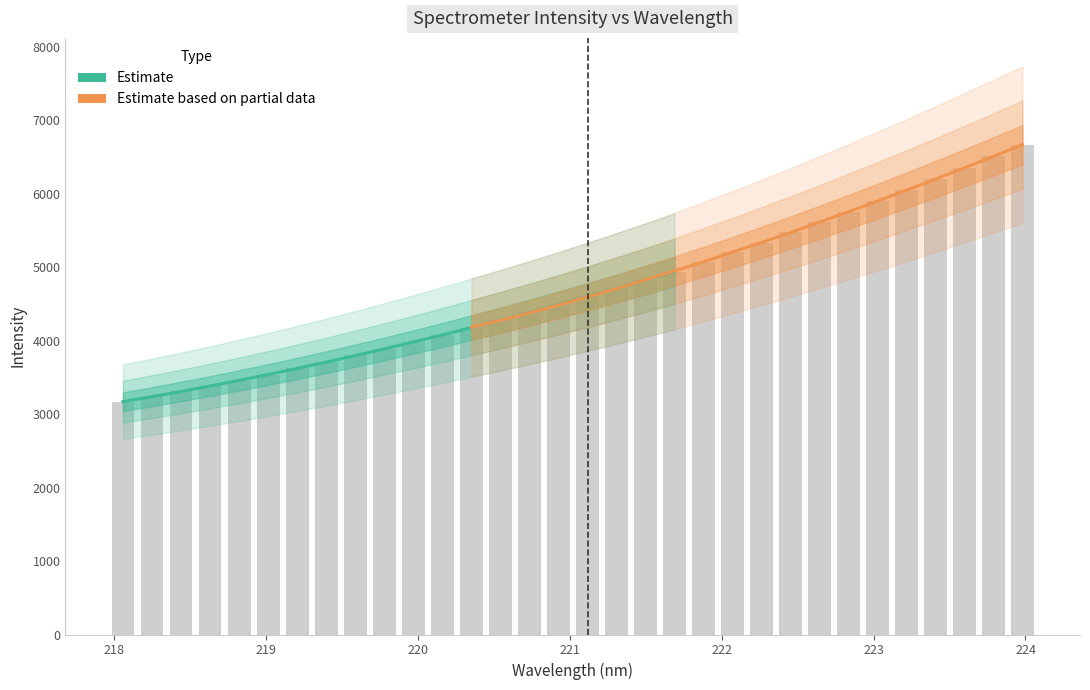

What is the approximate value at 220.1623?

4078.3